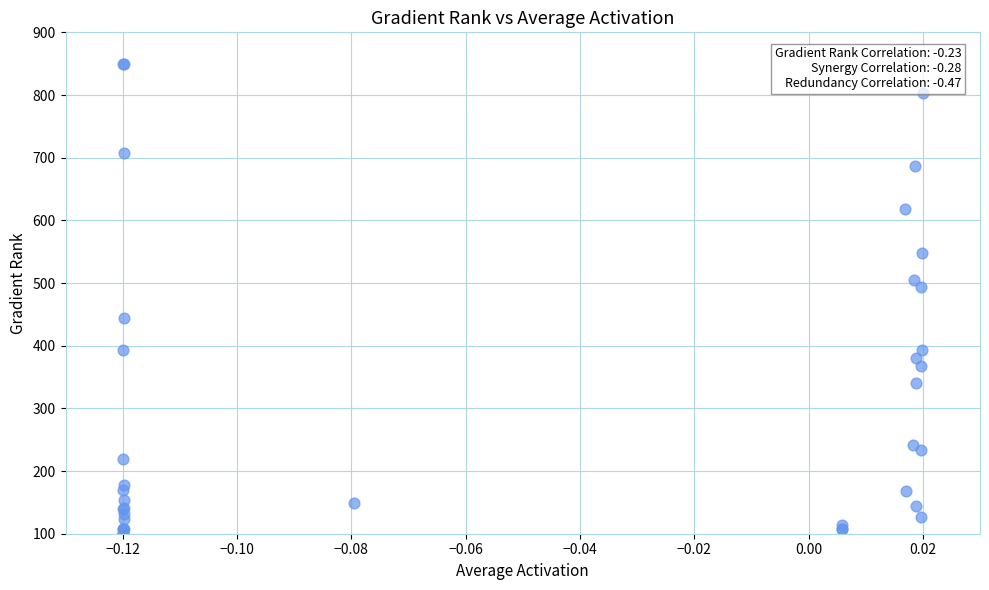

What Y value in the scatter plot is closest to 475?

493.9